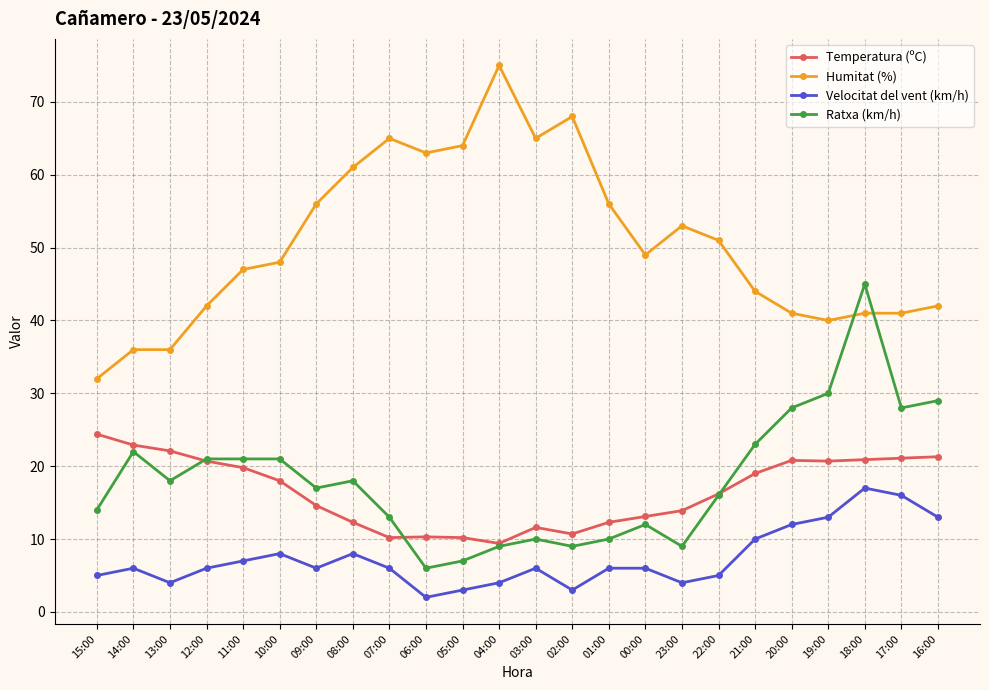

At how many categories does at least one series exceed 14?

24